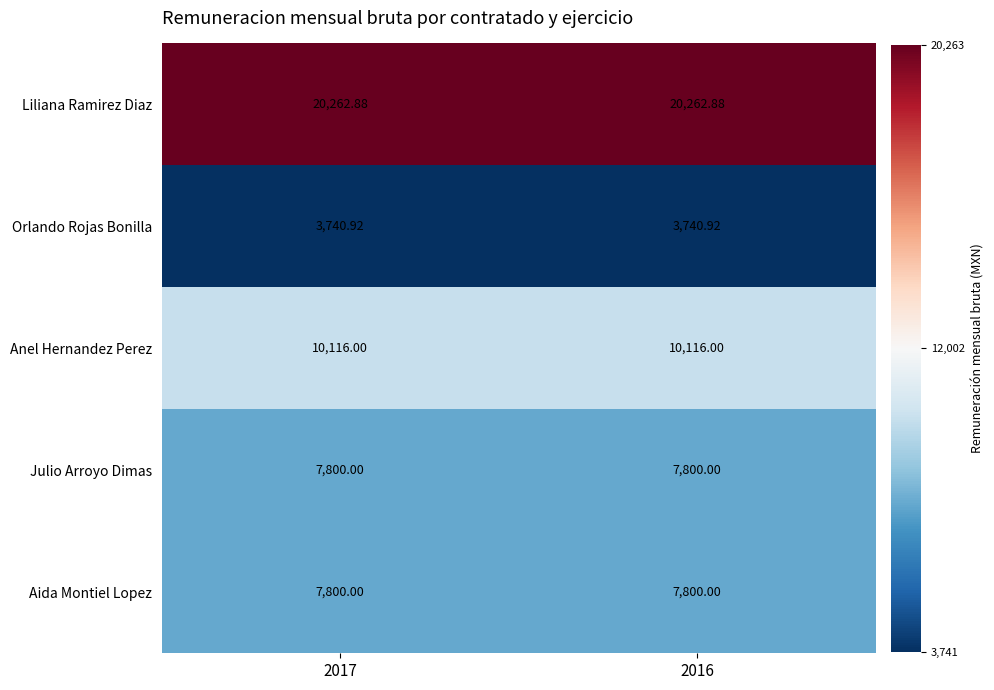

How many distinct data groups are displayed?

5